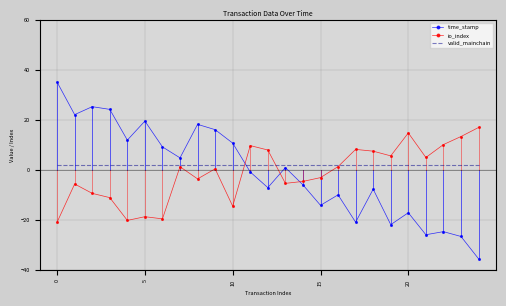

Which series has the largest range (max minus min)?

time_stamp